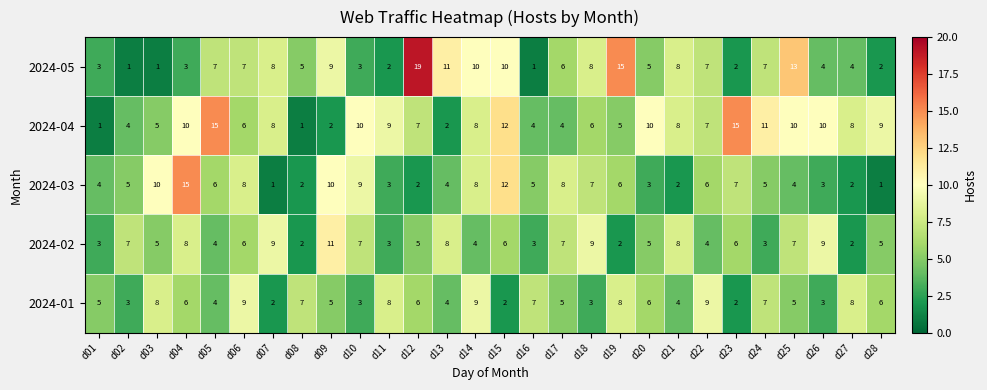

True or false: 2024-03 has a value of 4 at d23.

False